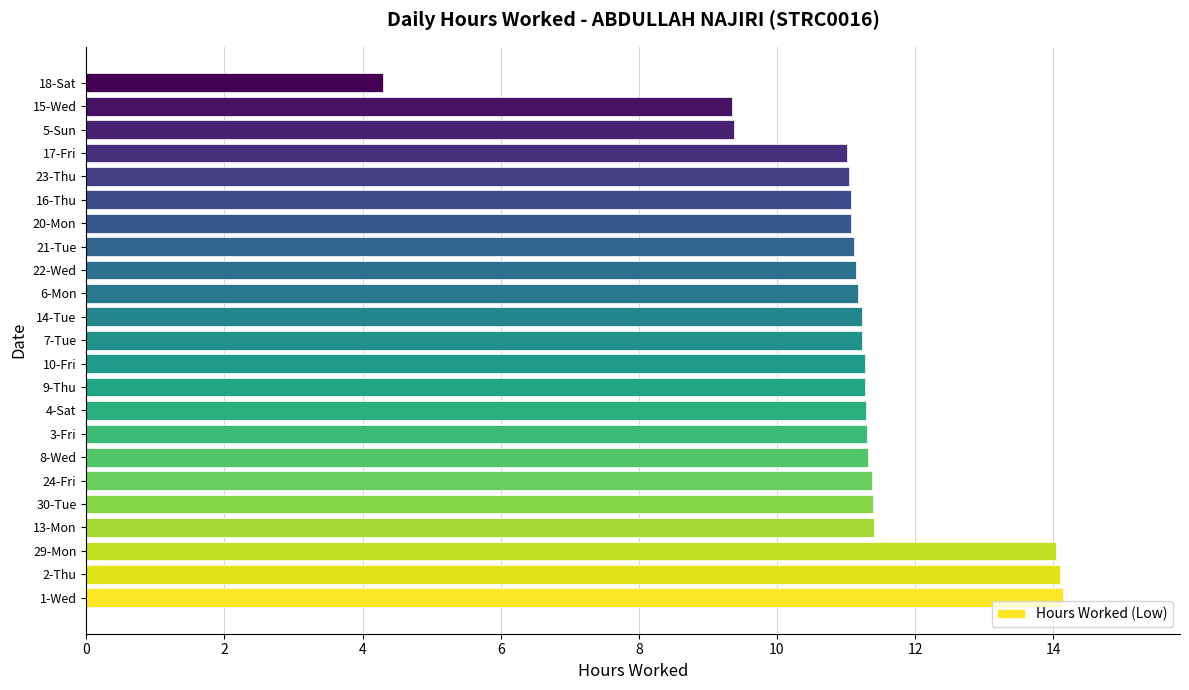

True or false: the data shows 6.5 at 24-Fri.

False